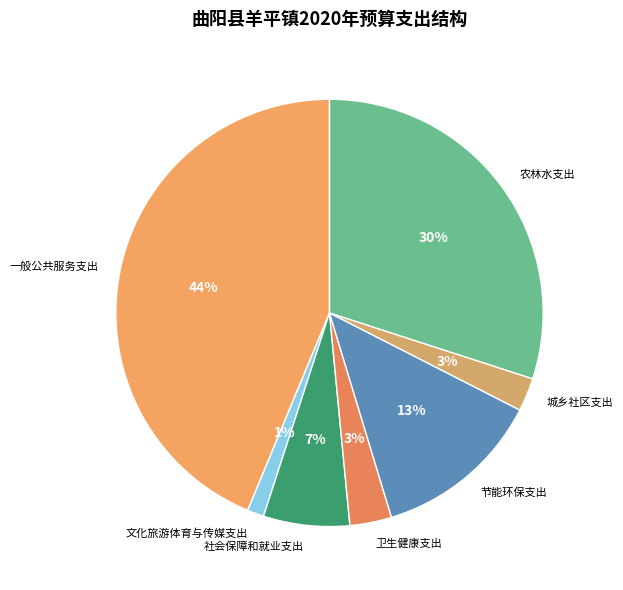

Is it true that 文化旅游体育与传媒支出 is 11% of the pie?

False